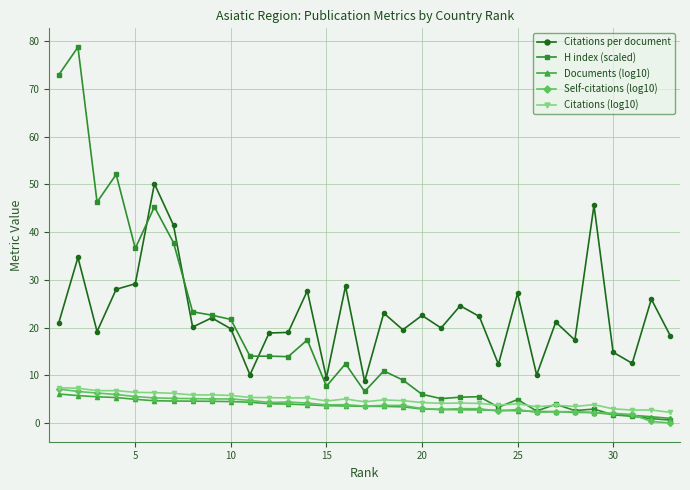

Which series has the widest spread of values?

H index (scaled)